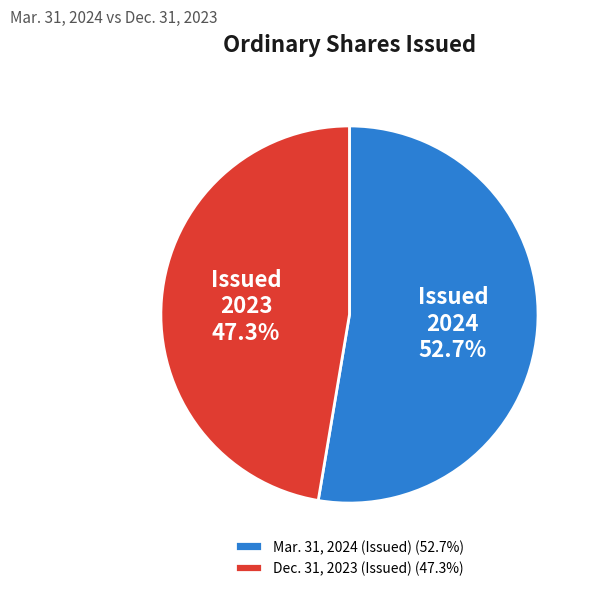

What is the largest slice in the pie chart?

Mar. 31, 2024 (Issued)